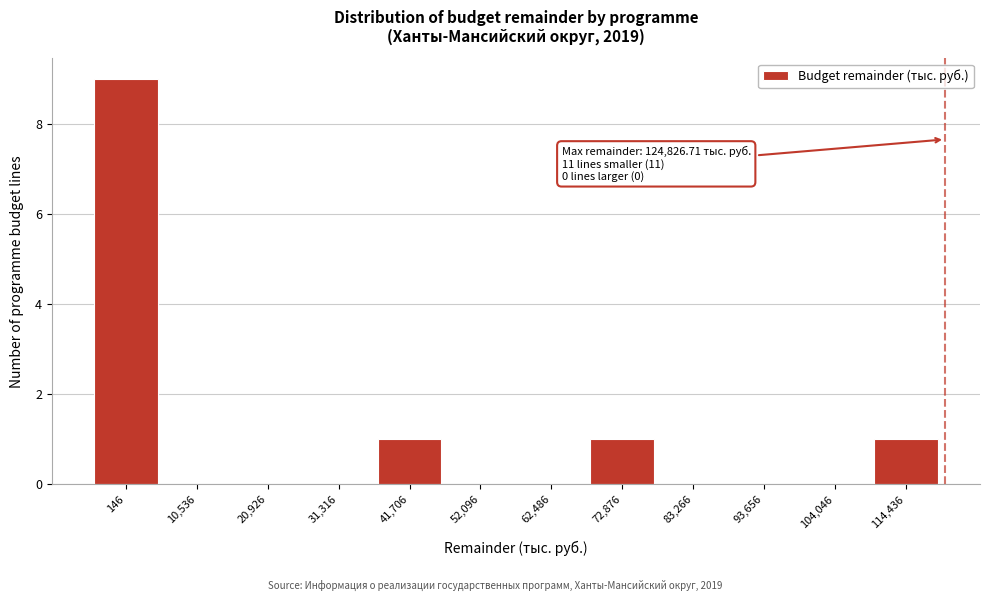

Reading left to right, extract all data points from this chart.

146=9	10,536=0	20,926=0	31,316=0	41,706=1	52,096=0	62,486=0	72,876=1	83,266=0	93,656=0	104,046=0	114,436=1